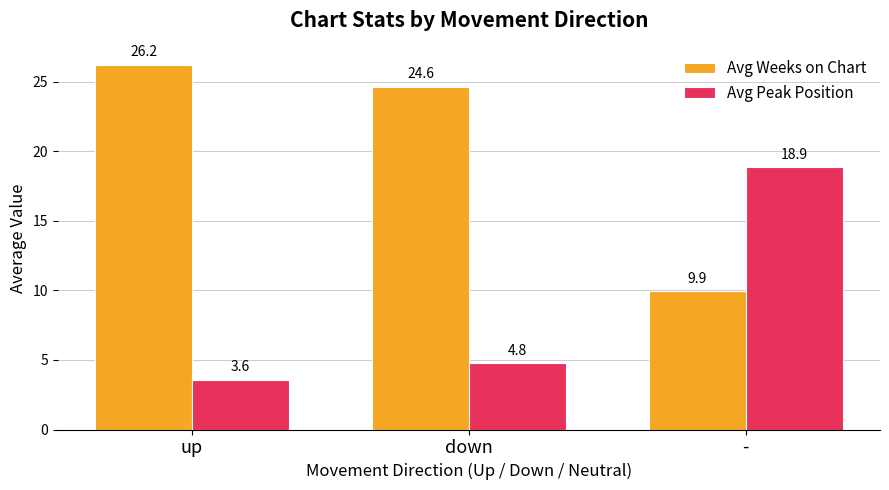

What is the total value across all series at down?

29.4